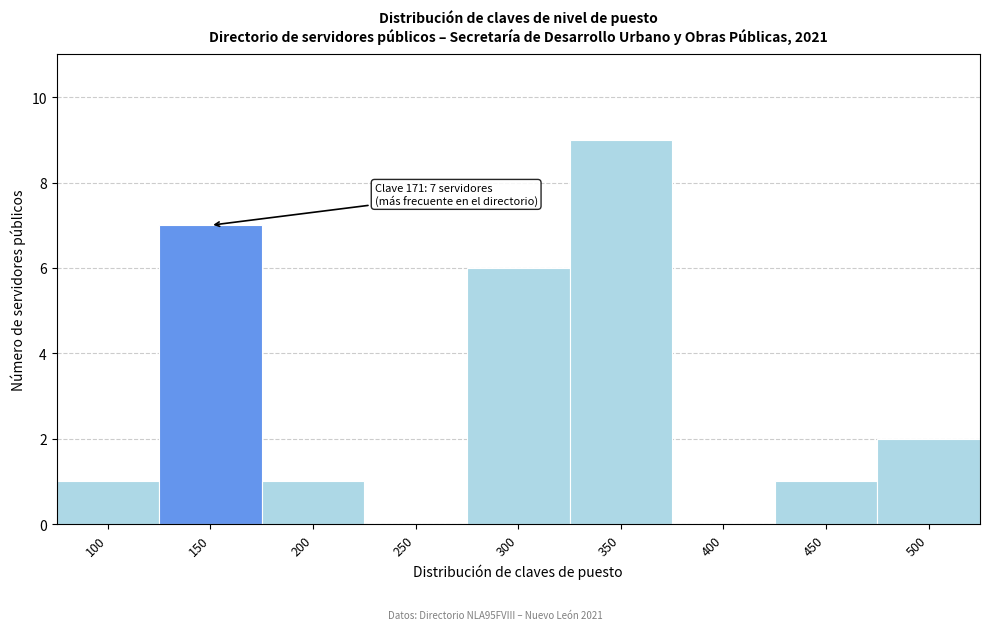

Reading left to right, transcribe all the data shown in this chart.

100=1	150=7	200=1	250=0	300=6	350=9	400=0	450=1	500=2